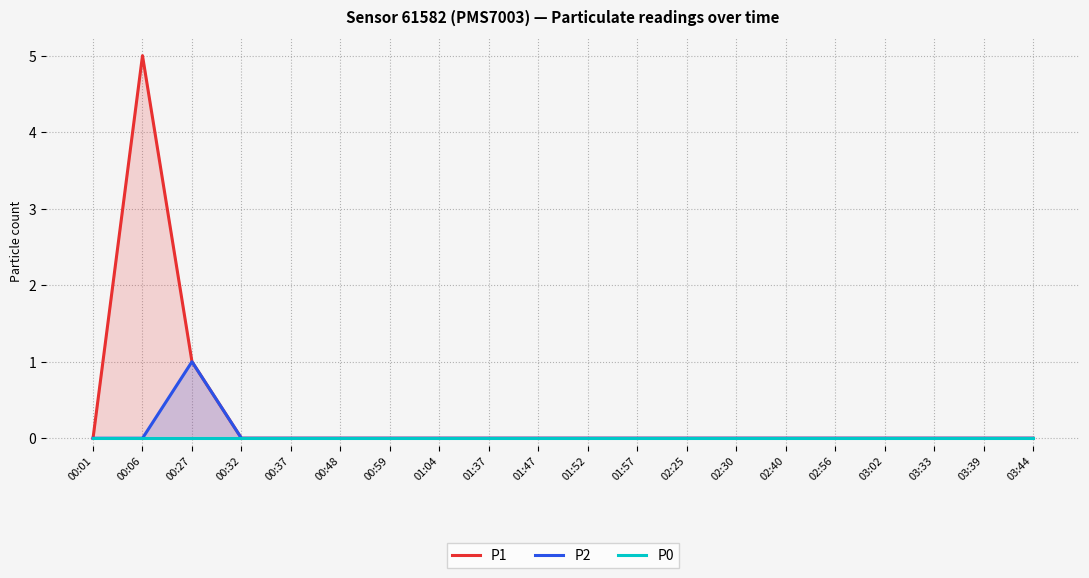

What is the maximum value for P2?

1